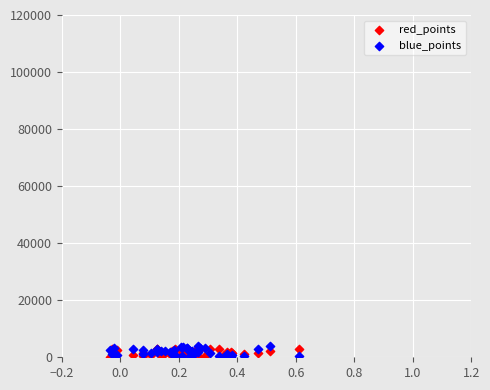

What are all the series names shown in the legend?

red_points, blue_points